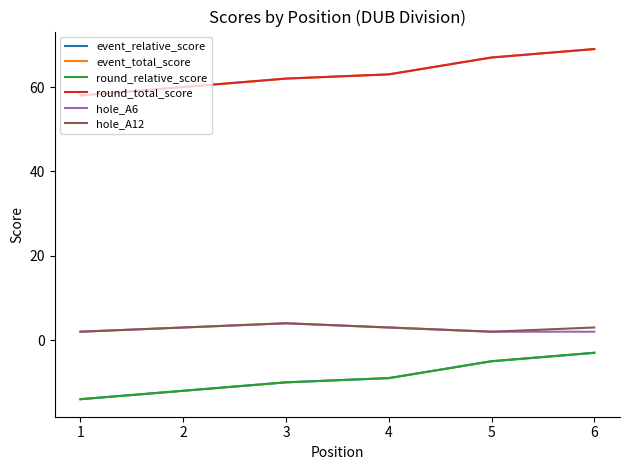

Does the chart display data point markers on the line(s)?

No